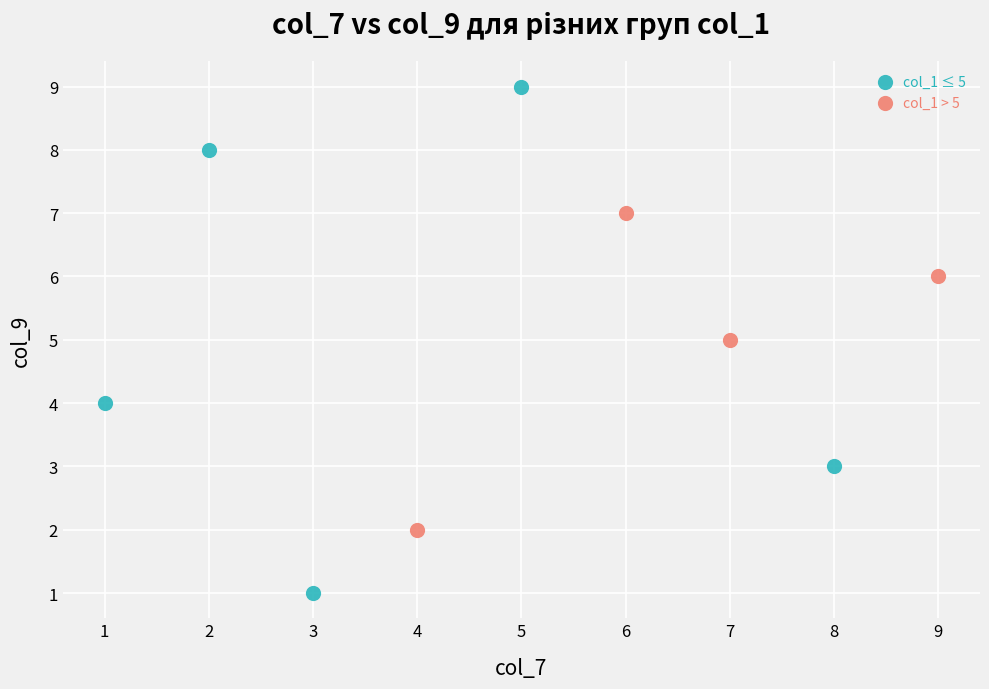

Which series has the widest spread of Y values?

col_1 ≤ 5